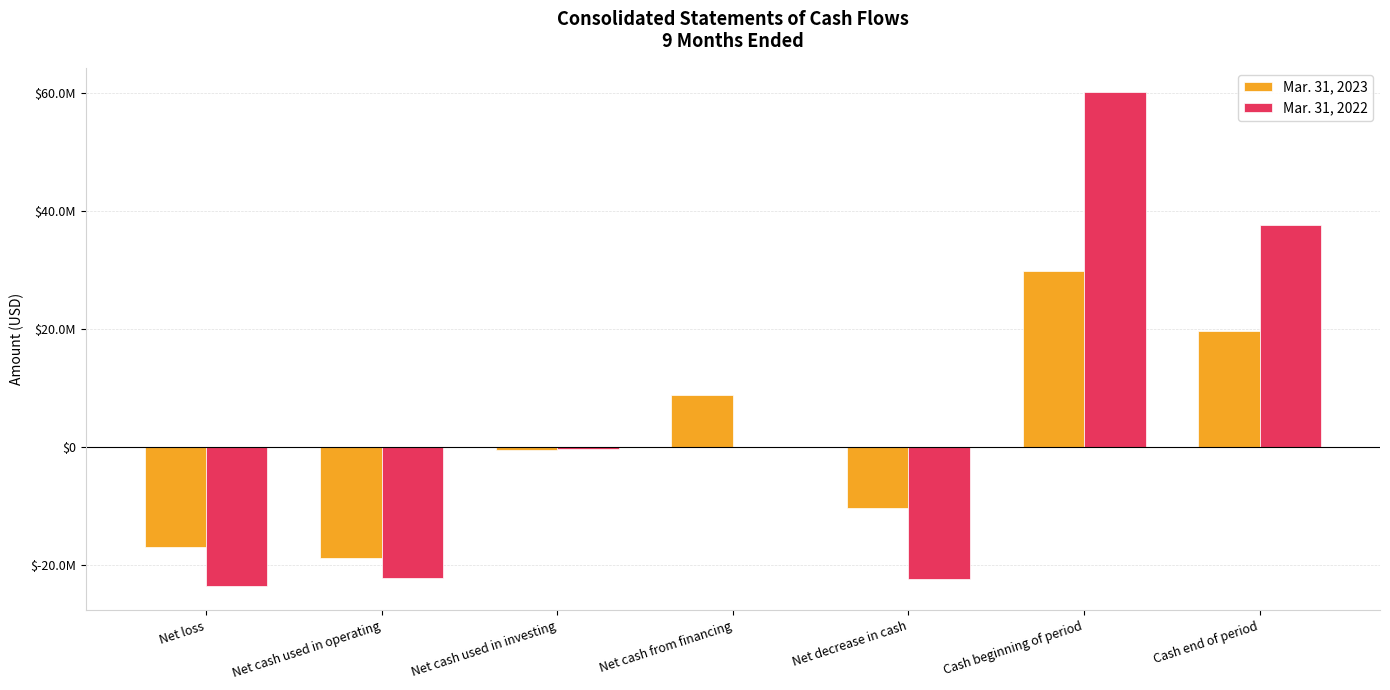

Which series has the largest total across all categories?

Mar. 31, 2022